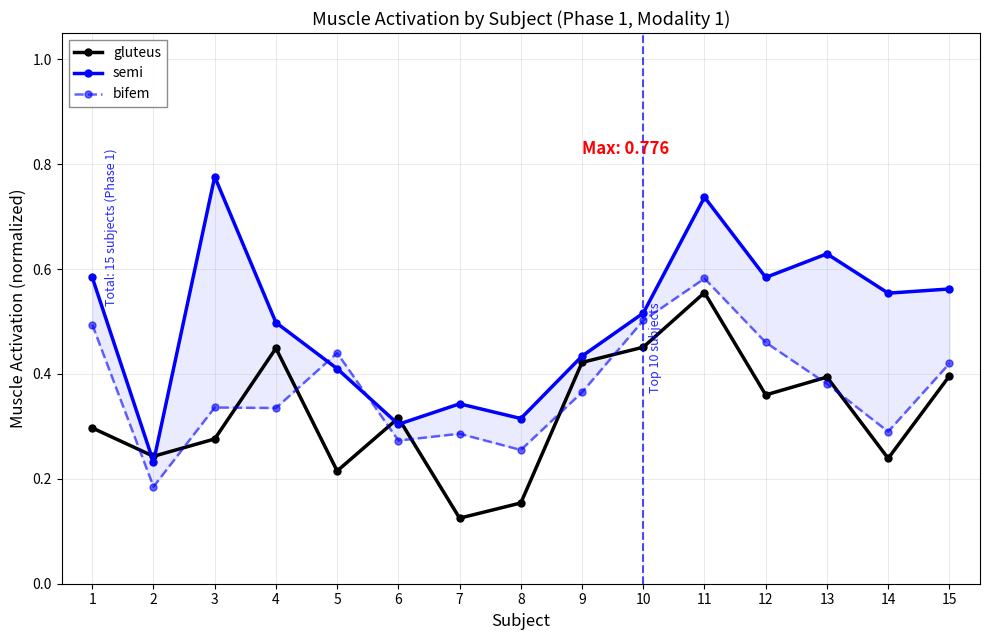

At how many categories does at least one series exceed 0?

15